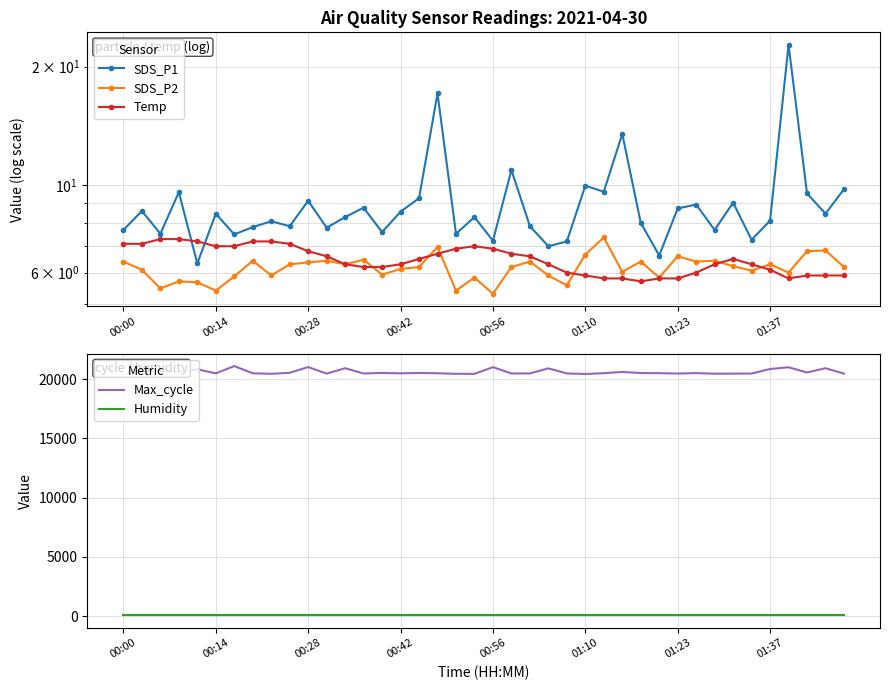

Which series has the widest spread of values?

Max_cycle